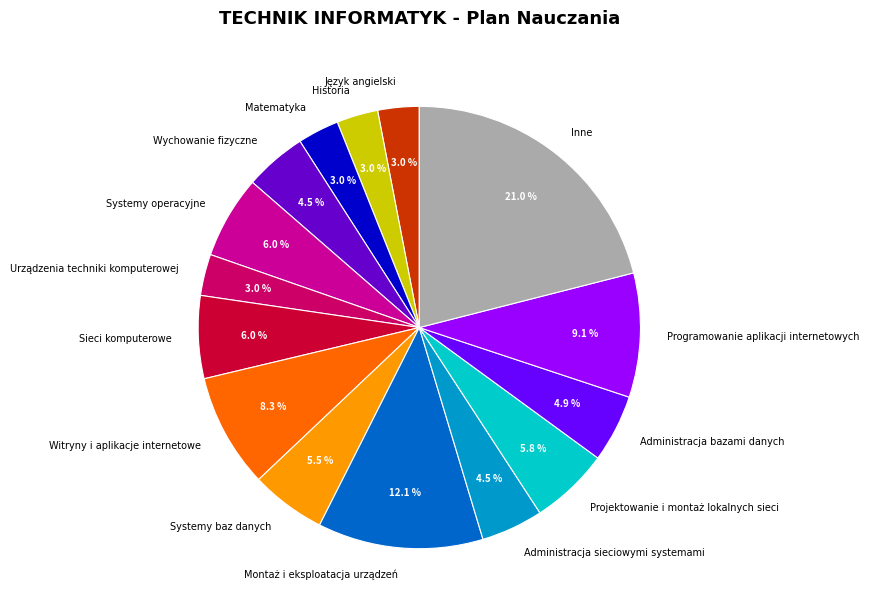

What is the largest slice in the pie chart?

Inne